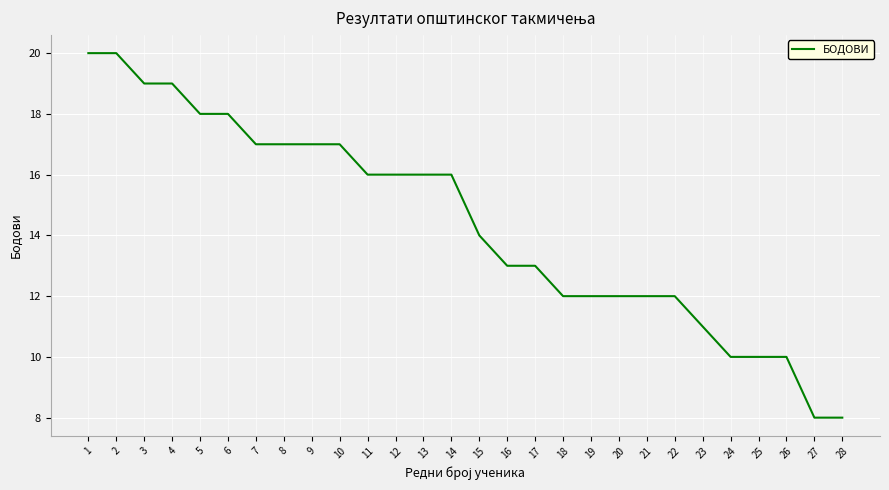

What is the greatest value displayed?

20